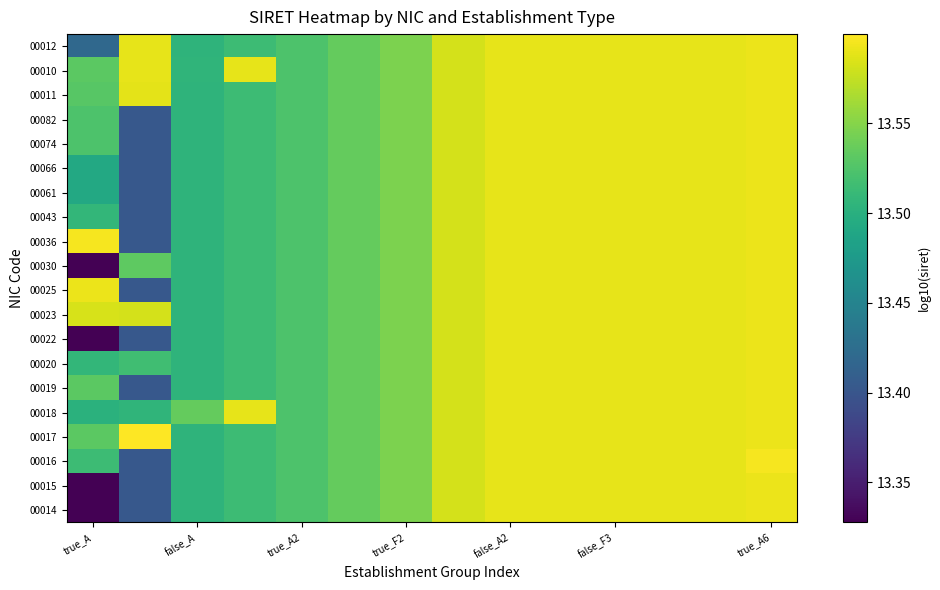

How many data points does each series have?

14